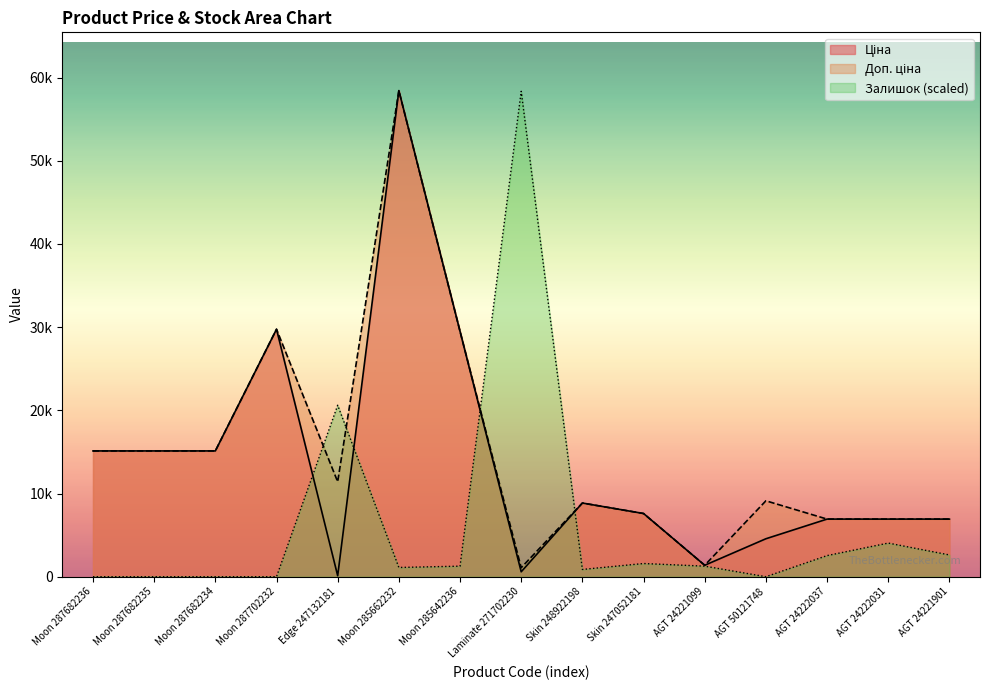

True or false: Залишок and Доп. ціна intersect in this chart.

True